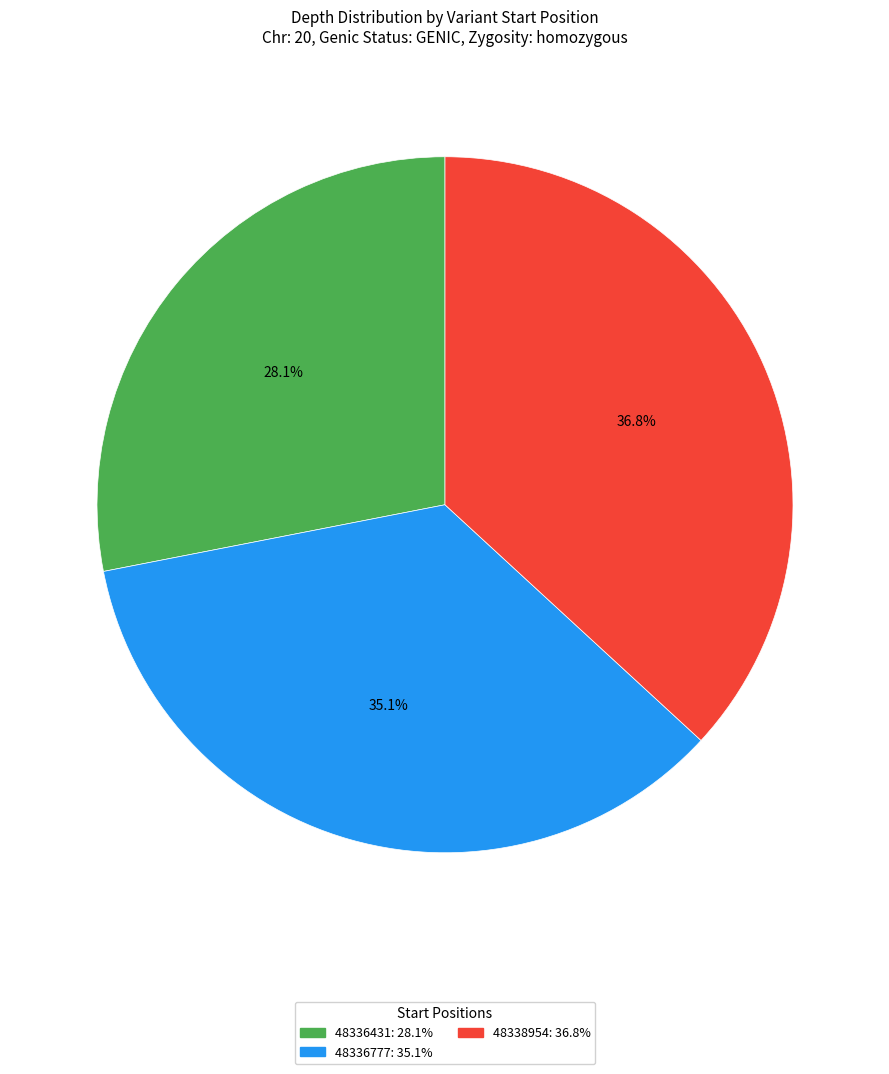

Is there a majority slice in this chart?

No